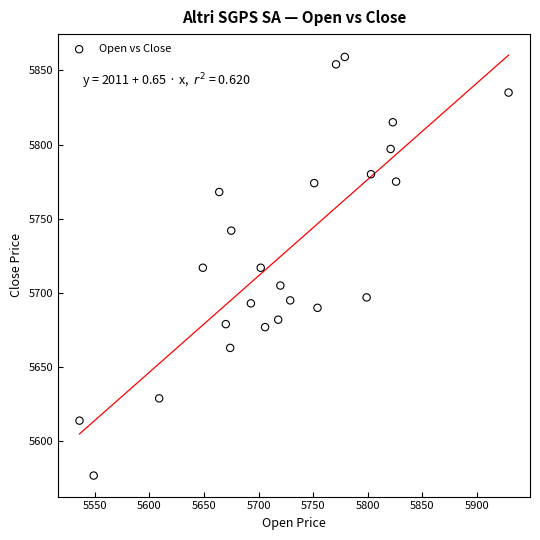

What is the range of Y values (max minus min)?

282